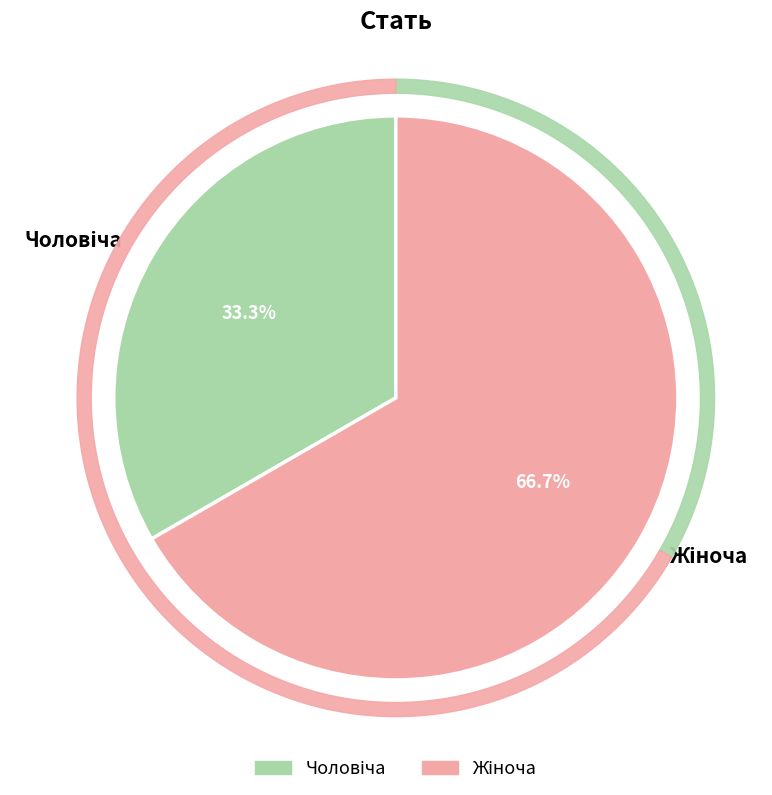

Which category accounts for the majority?

Жіноча